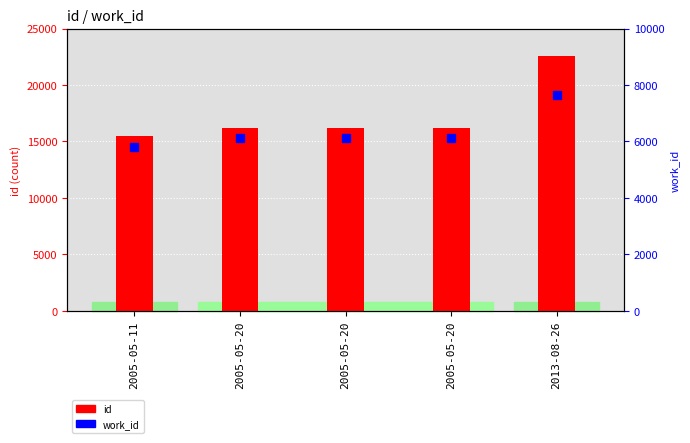

Reading left to right, transcribe all the data shown in this chart.

id: 2005-05-11=15441	2005-05-20=16150	2005-05-20=16152	2005-05-20=16154	2013-08-26=22610
work_id: 2005-05-11=5787	2005-05-20=6113	2005-05-20=6113	2005-05-20=6113	2013-08-26=7658